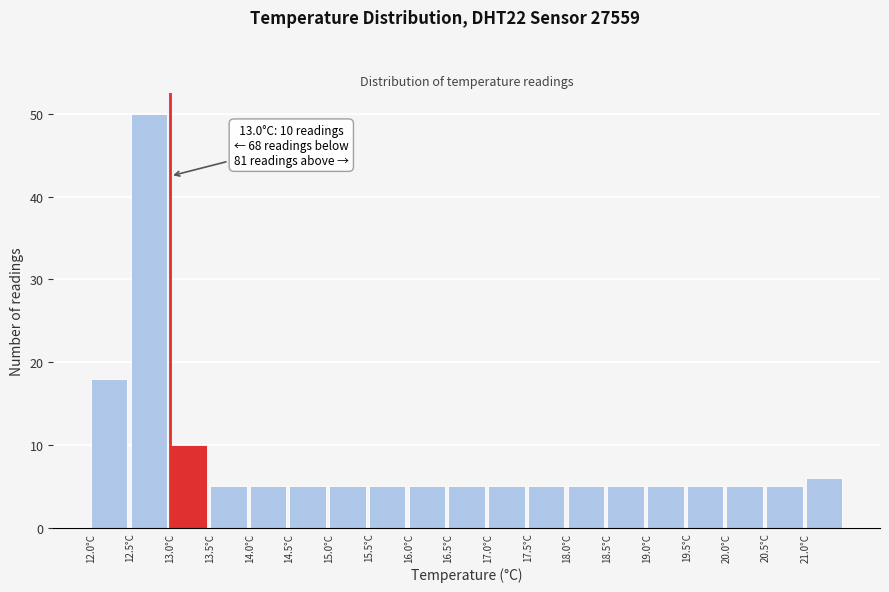

Over which range of the x-axis is the bar tallest?

12.5 to 13.0